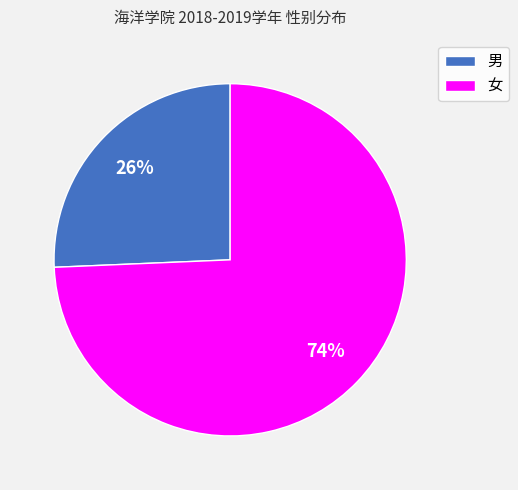

Does any single category account for the majority?

Yes